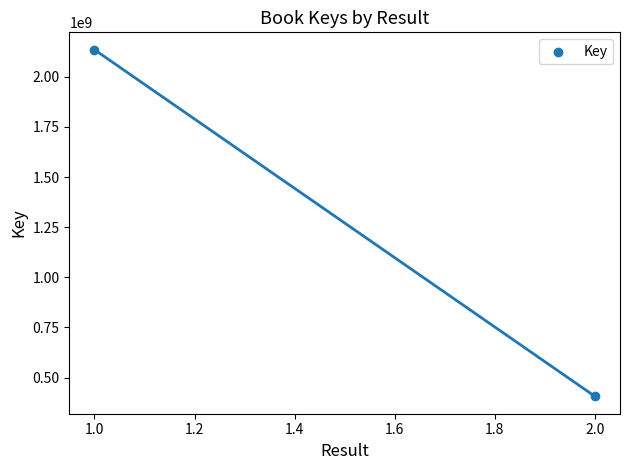

List the coordinates of all points as (Y, X) pairs, reading left to right.

(2135002261, 1)  (406126664, 2)